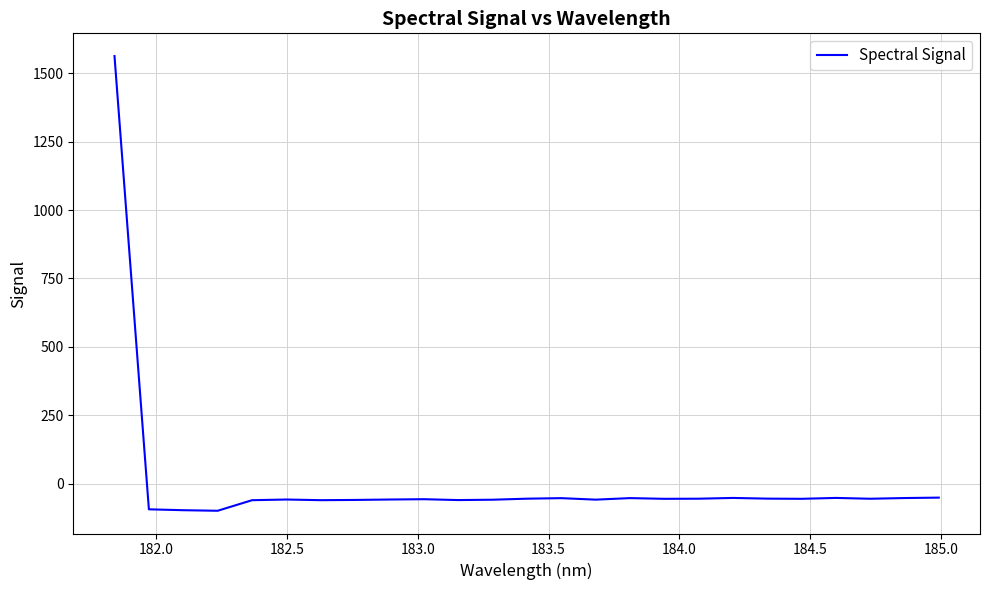

Is this an area chart (filled region under the line)?

No